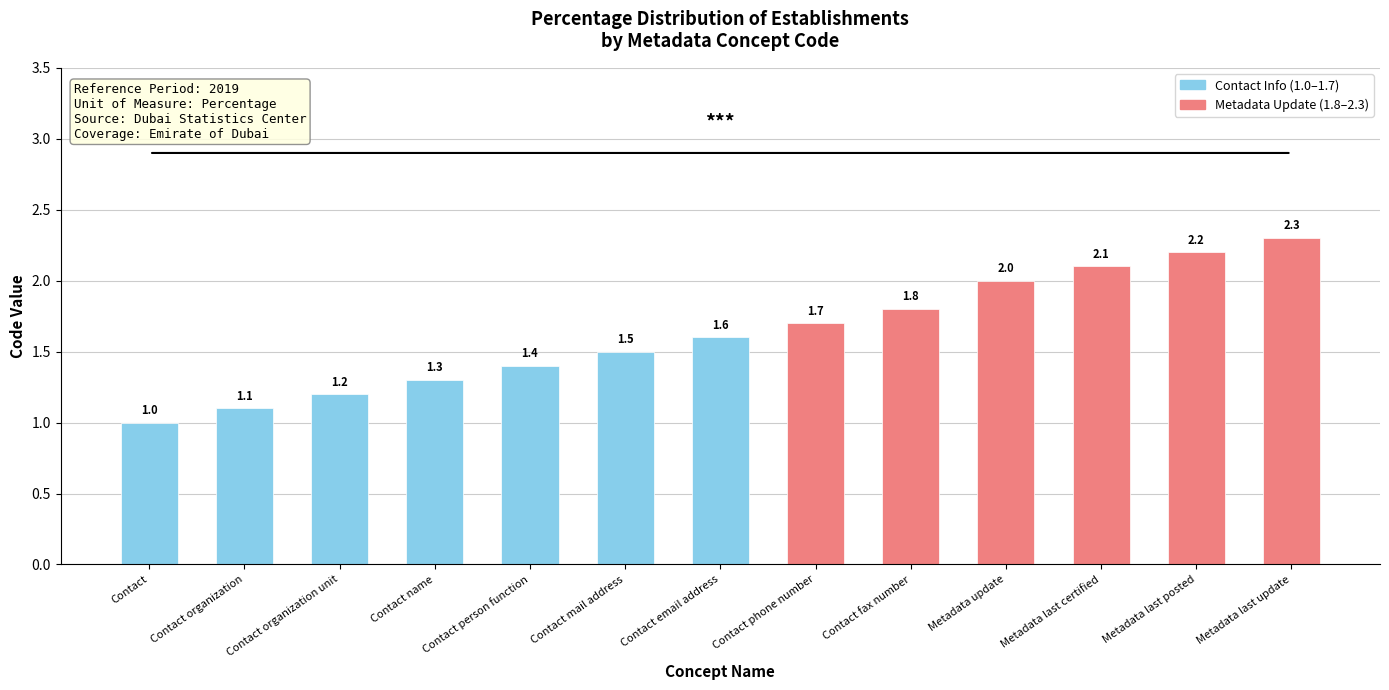

Rank the categories by value from lowest to highest.

Contact, Contact organization, Contact organization unit, Contact name, Contact person function, Contact mail address, Contact email address, Contact phone number, Contact fax number, Metadata update, Metadata last certified, Metadata last posted, Metadata last update